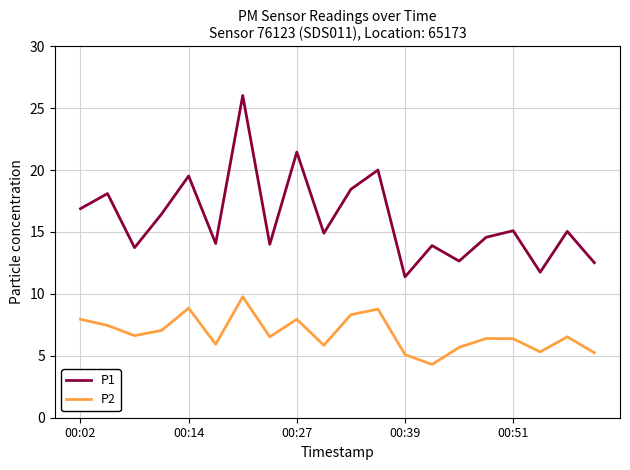

What is the maximum value shown in the chart?

26.0